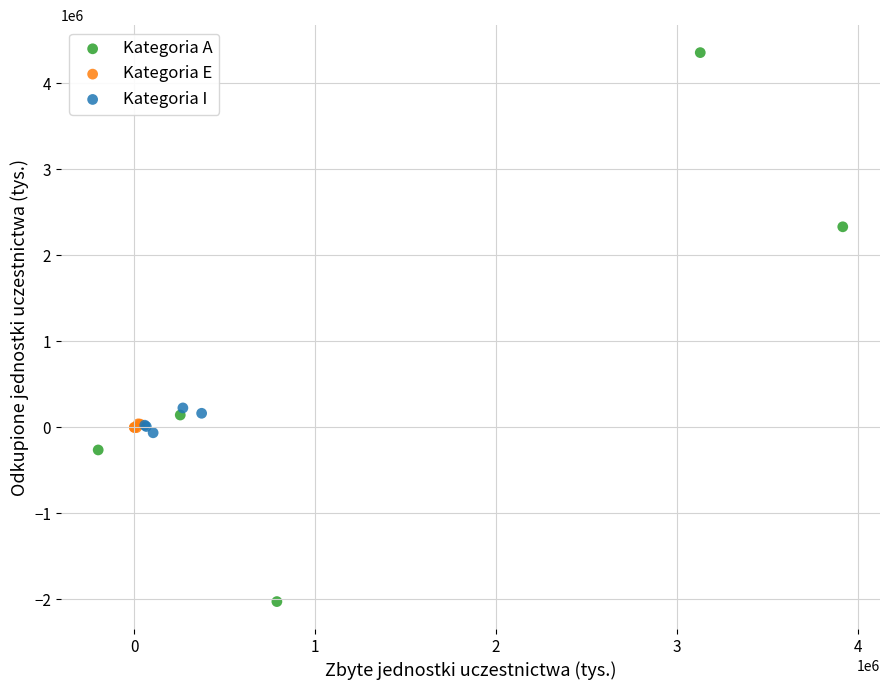

Which series contains the highest Y value?

Kategoria A